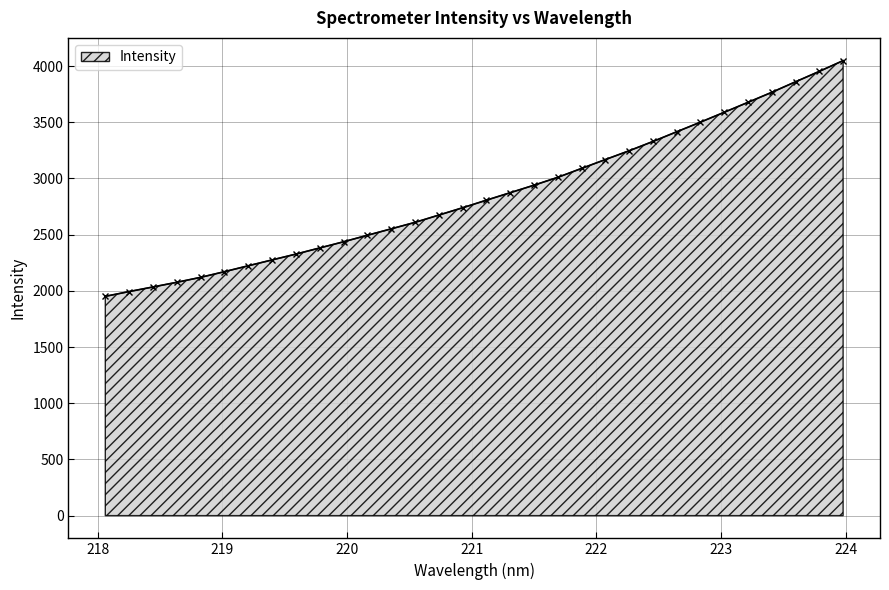

Reading left to right, list all the values displayed in this chart.

1951.1	1993.5	2034.4	2076.0	2120.0	2170.5	2223.0	2275.1	2326.9	2381.6	2436.4	2494.3	2551.4	2609.1	2673.8	2739.1	2806.4	2873.1	2939.8	3009.8	3089.2	3167.9	3246.3	3328.8	3415.1	3500.9	3588.7	3677.4	3766.4	3860.1	3953.0	4048.2